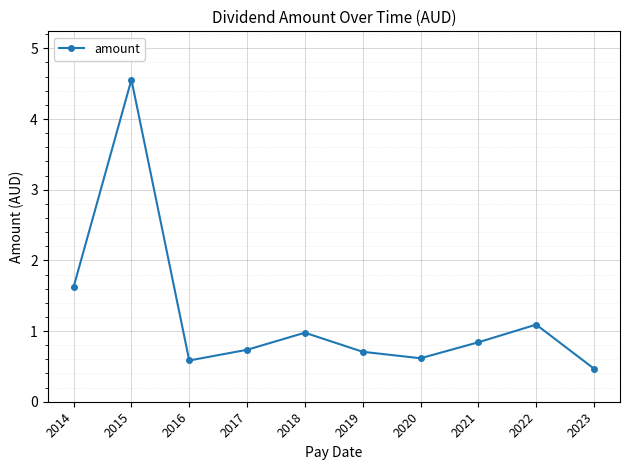

Reading right to left, list all the values displayed in this chart.

0.5	1.1	0.8	0.6	0.7	1.0	0.7	0.6	4.6	1.6